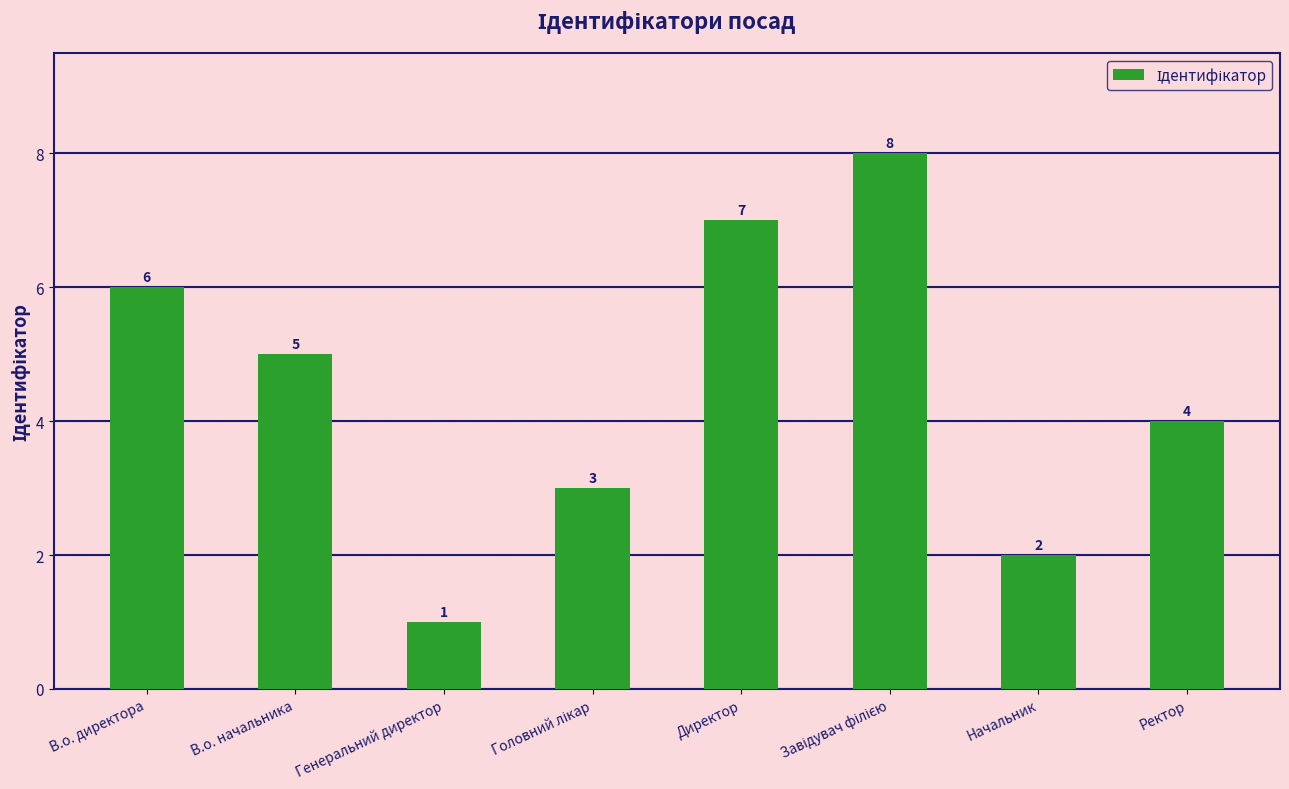

What position from the left is В.о. директора?

1